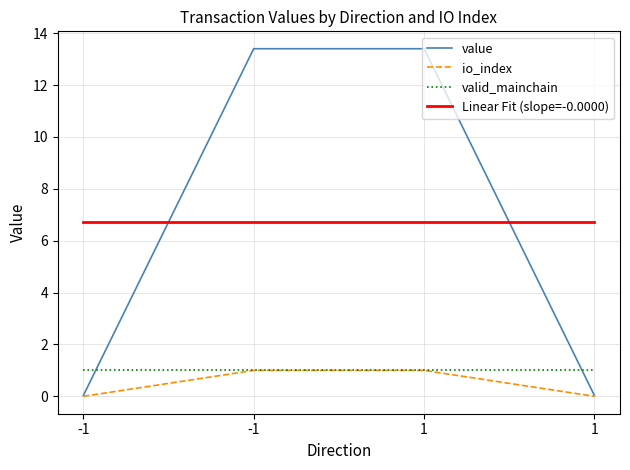

Reading left to right, transcribe all the data shown in this chart.

value: 0.0	13.4	13.4	0.0
io_index: 0.0	1.0	1.0	0.0
valid_mainchain: 1.0	1.0	1.0	1.0
Linear Fit (slope=-0.0000): 6.7	6.7	6.7	6.7